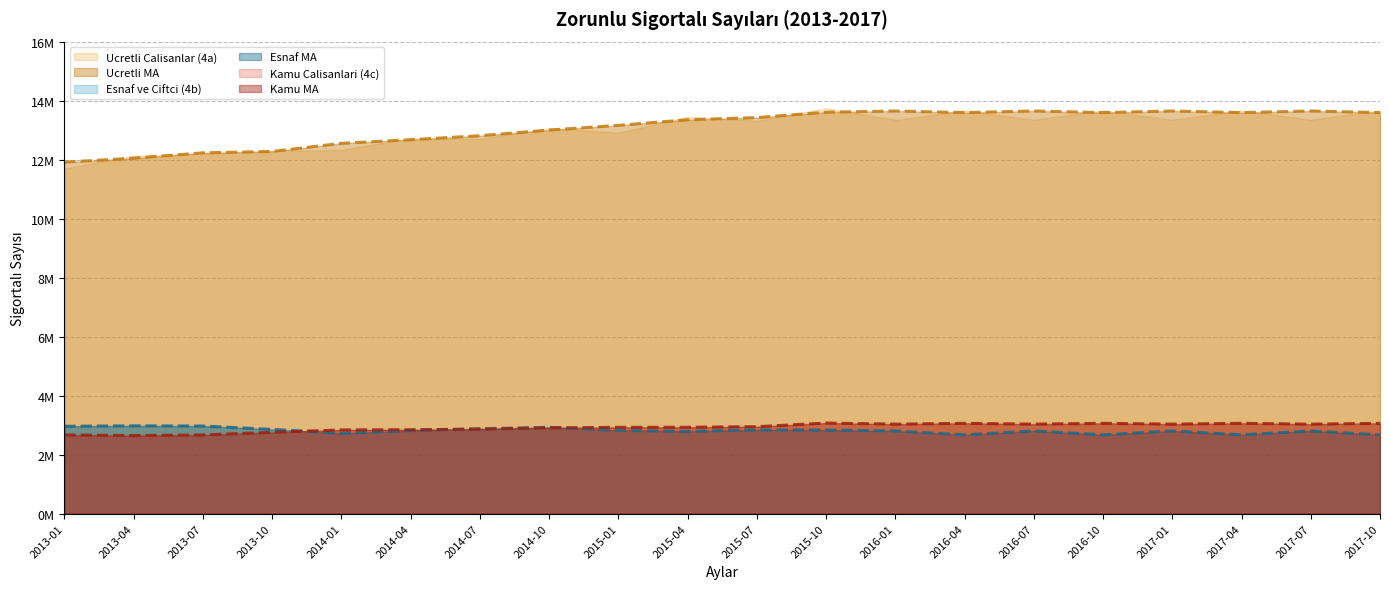

True or false: Kamu MA has a value of 689272 at 2015-04.

False